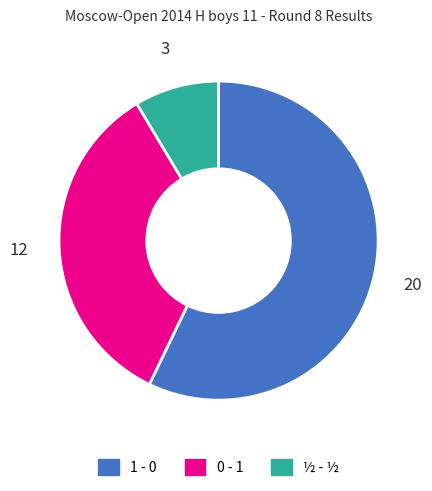

True or false: ½ - ½ accounts for 9% of the total.

True